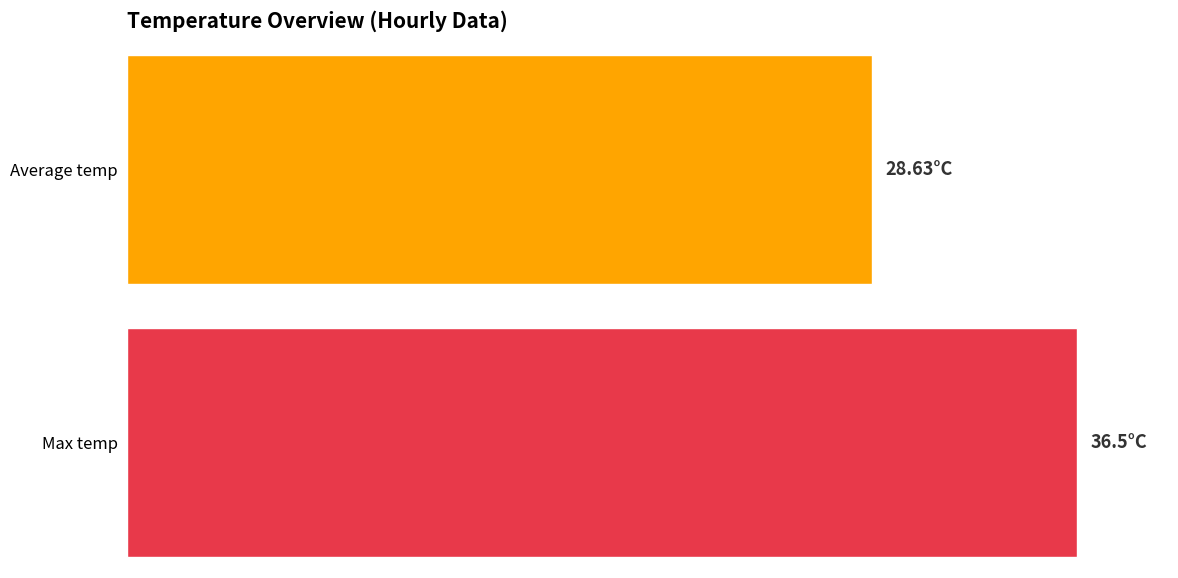

Rank the series by their average value, from lowest to highest.

Average temp, Max temp